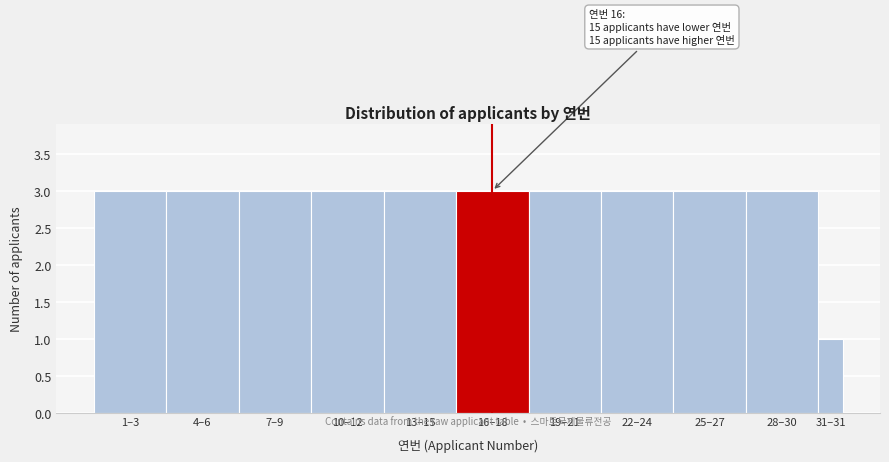

Reading left to right, what are all the values shown in this chart?

1–3=3	4–6=3	7–9=3	10–12=3	13–15=3	16–18=3	19–21=3	22–24=3	25–27=3	28–30=3	31–31=1